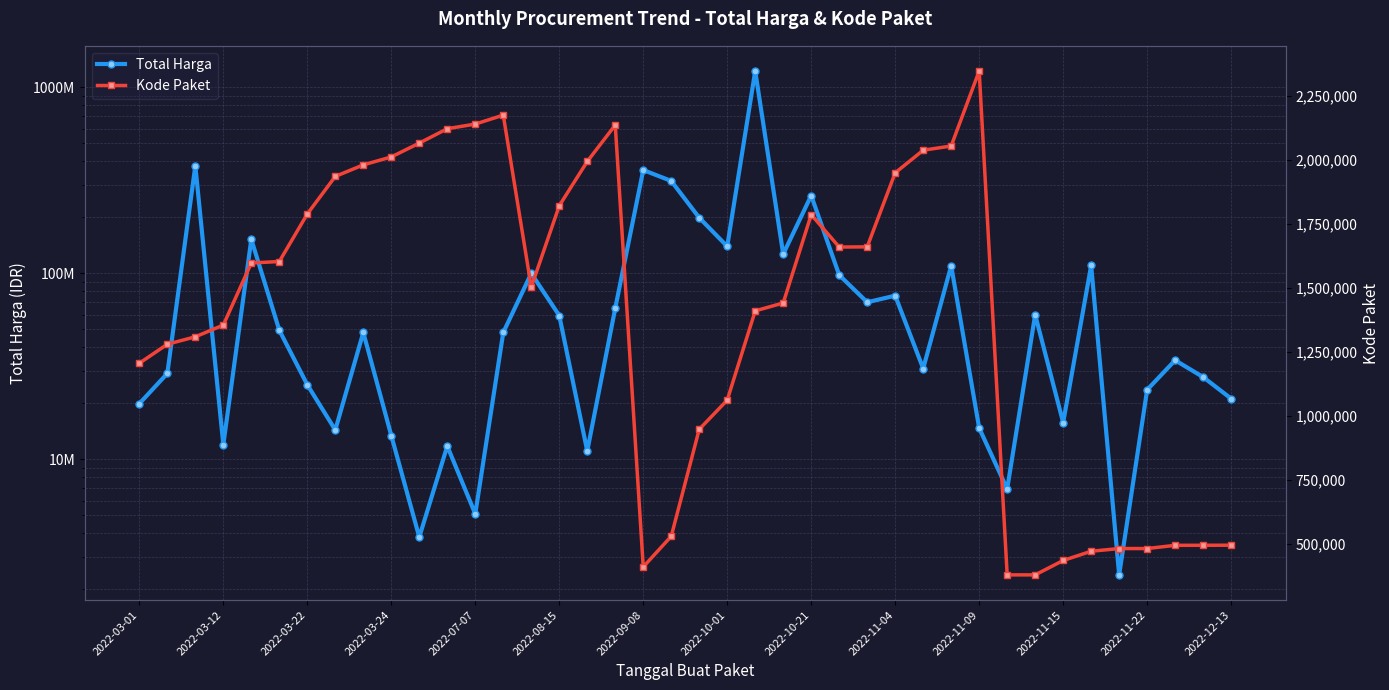

Is the value of Kode Paket at 28 greater than the value of Total Harga at 2022-03-22?

No